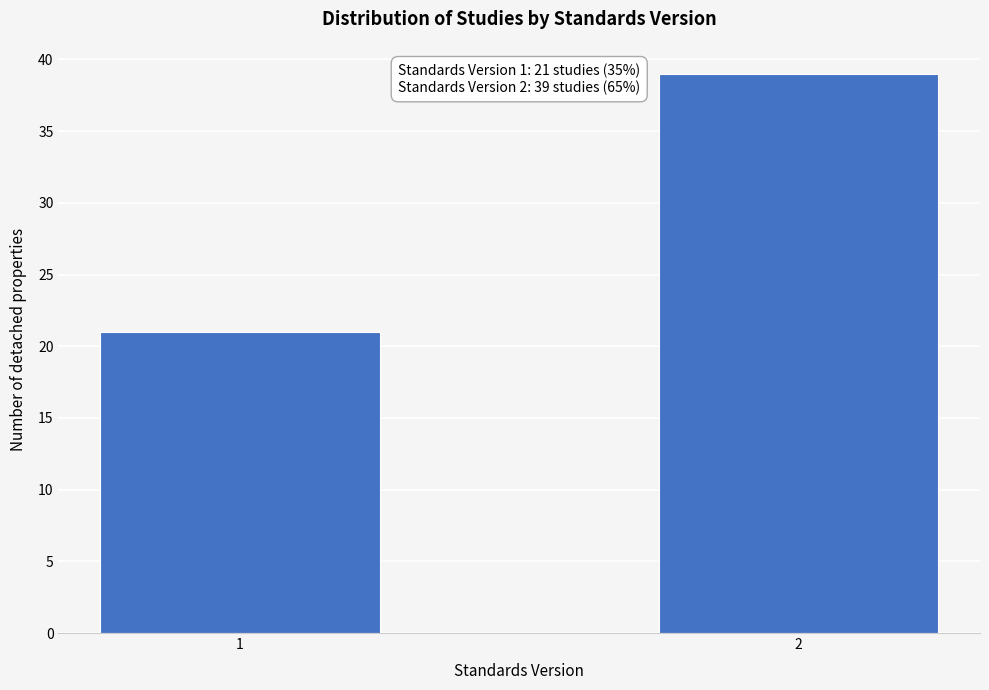

Reading right to left, extract all data points from this chart.

39	21